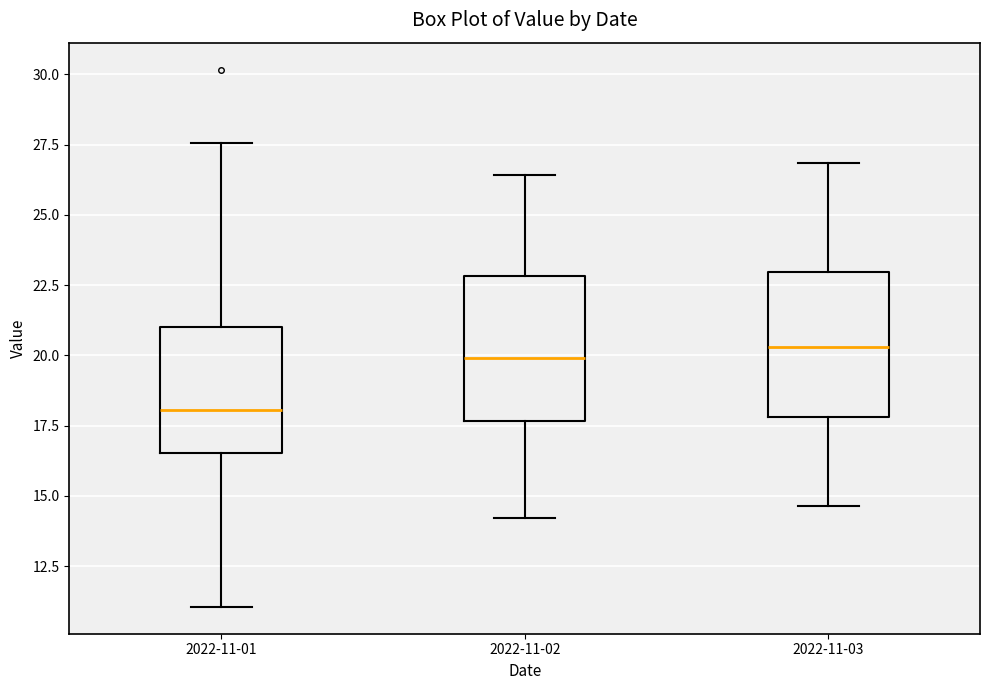

Which box's median line is the lowest?

2022-11-01